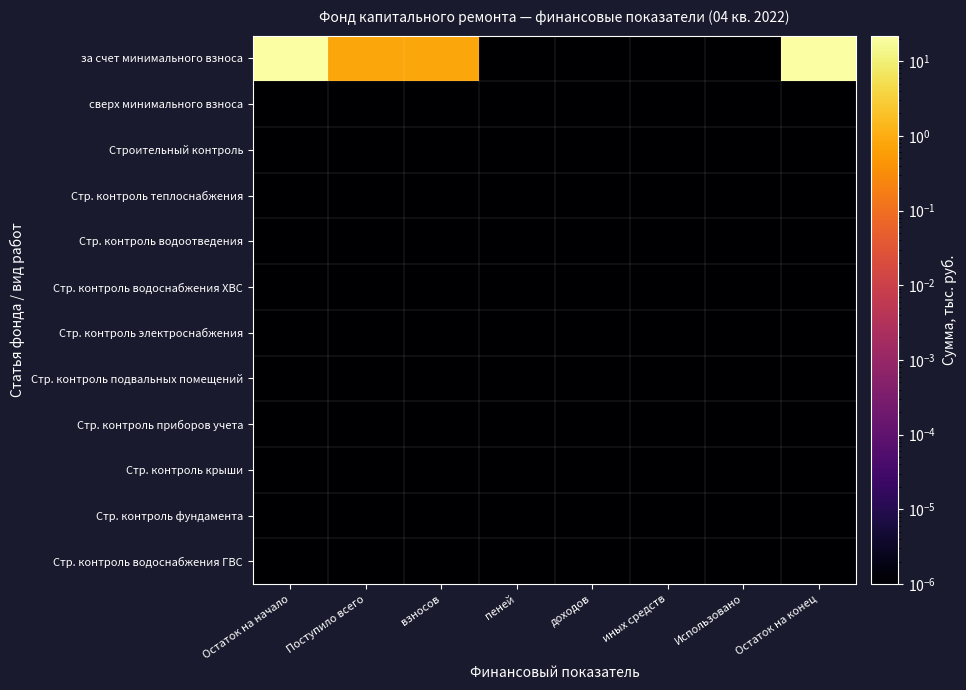

At Остаток на начало, list the series in order from smallest to largest.

сверх минимального взноса, Строительный контроль, Стр. контроль теплоснабжения, Стр. контроль водоотведения, Стр. контроль водоснабжения ХВС, Стр. контроль электроснабжения, Стр. контроль подвальных помещений, Стр. контроль приборов учета, Стр. контроль крыши, Стр. контроль фундамента, Стр. контроль водоснабжения ГВС, за счет минимального взноса